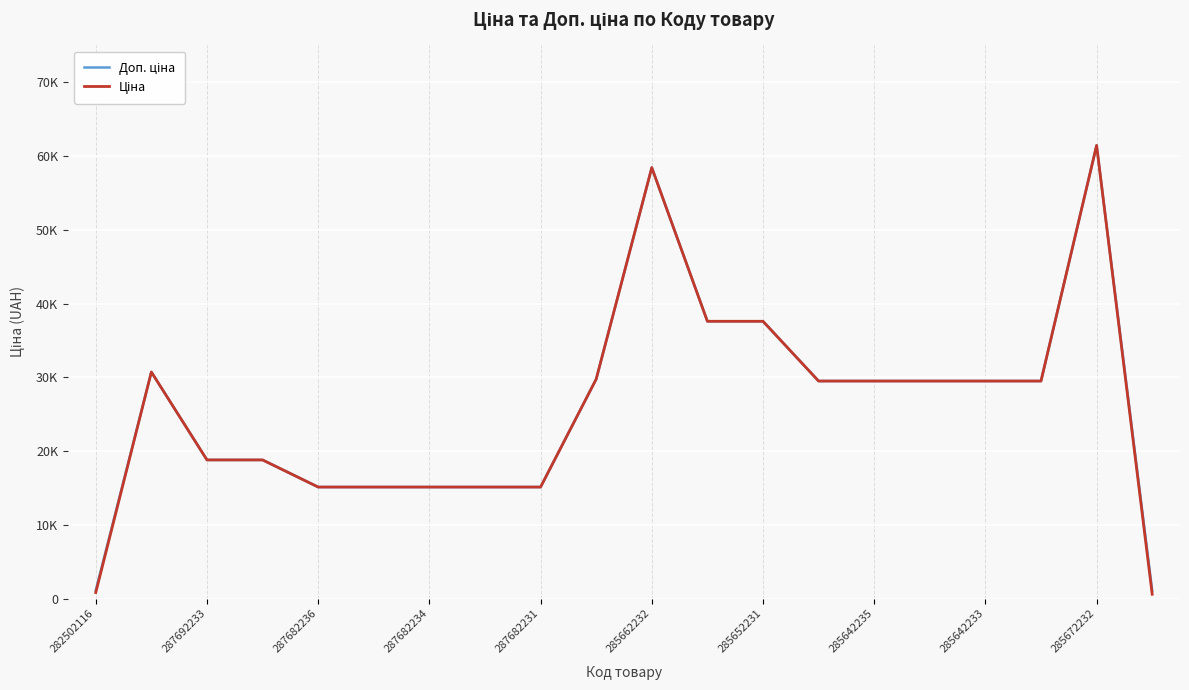

Does the chart display data point markers on the line(s)?

No